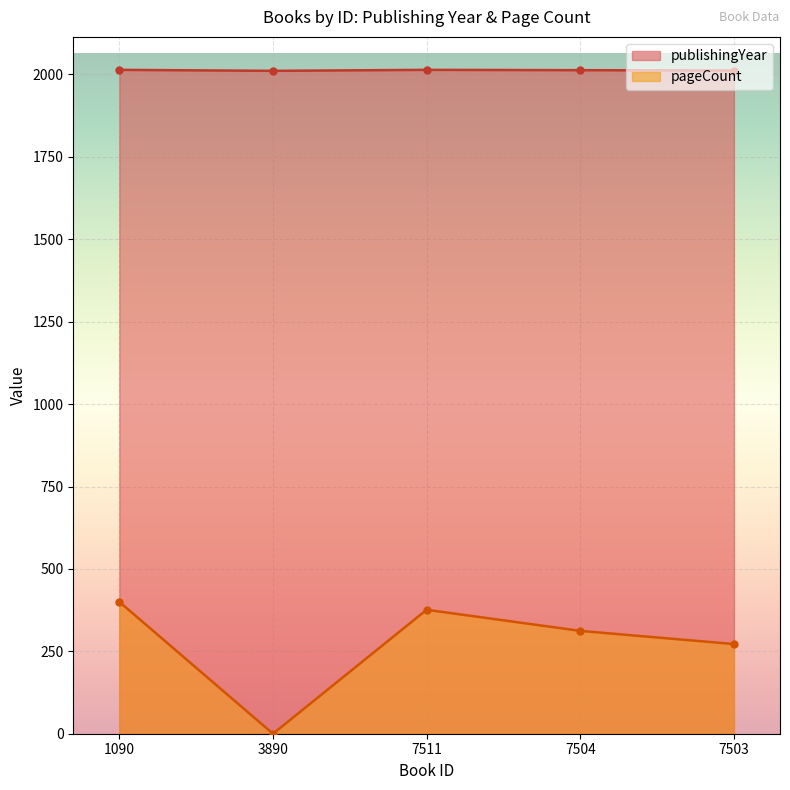

Reading left to right, list all the values displayed in this chart.

publishingYear: 2014	2011	2014	2013	2012
pageCount: 400	0	376	312	272